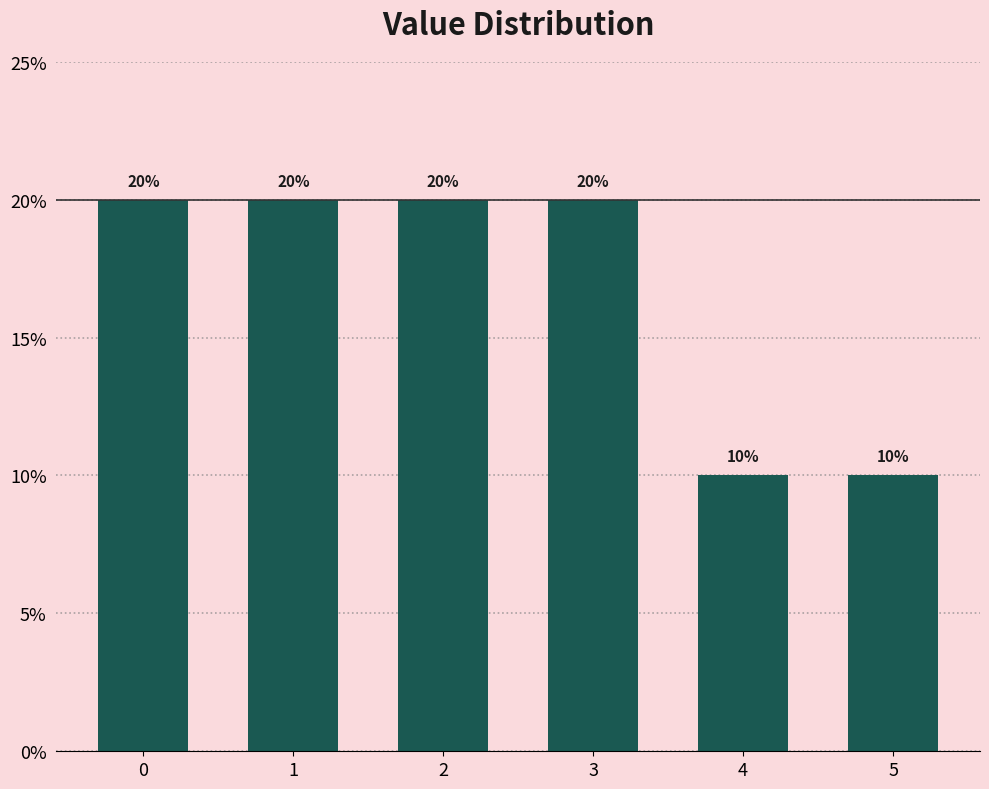

Reading left to right, list all the values displayed in this chart.

20	20	20	20	10	10